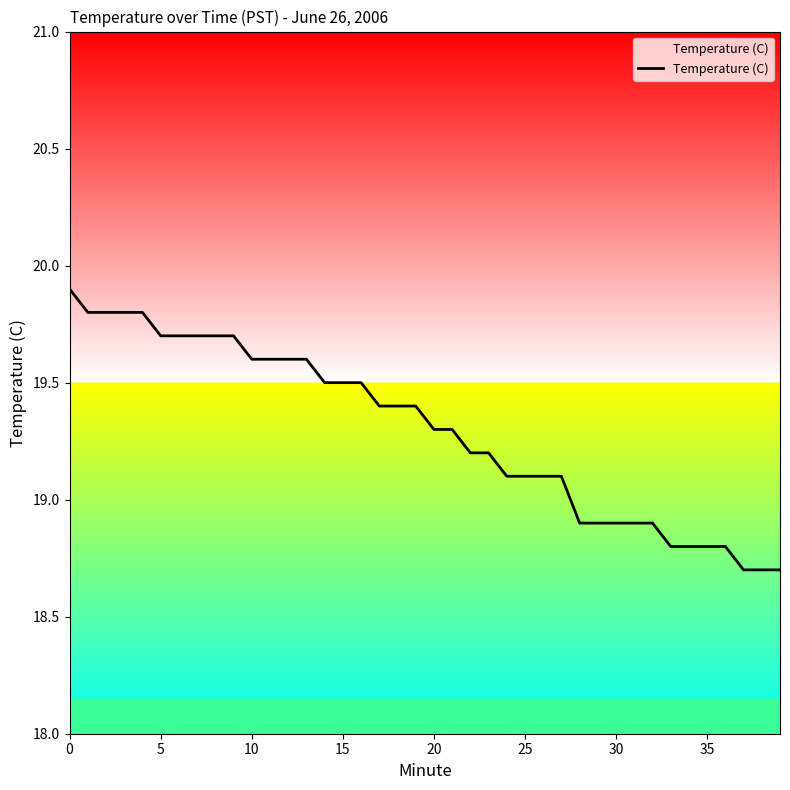

What is the minimum value shown in the chart?

18.7